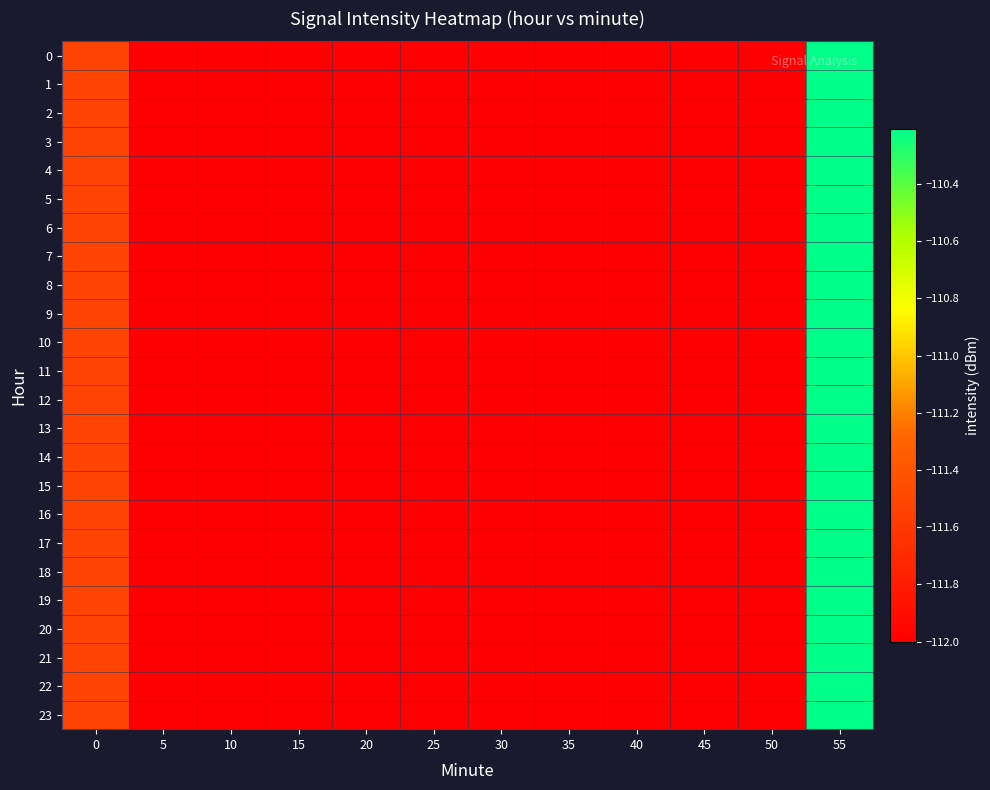

Reading right to left, transcribe all the data shown in this chart.

0: 55=-110.2	50=-112.0	45=-112.0	40=-112.0	35=-112.0	30=-112.0	25=-112.0	20=-112.0	15=-112.0	10=-112.0	5=-112.0	0=-111.5
1: 55=-110.2	50=-112.0	45=-112.0	40=-112.0	35=-112.0	30=-112.0	25=-112.0	20=-112.0	15=-112.0	10=-112.0	5=-112.0	0=-111.5
2: 55=-110.2	50=-112.0	45=-112.0	40=-112.0	35=-112.0	30=-112.0	25=-112.0	20=-112.0	15=-112.0	10=-112.0	5=-112.0	0=-111.5
3: 55=-110.2	50=-112.0	45=-112.0	40=-112.0	35=-112.0	30=-112.0	25=-112.0	20=-112.0	15=-112.0	10=-112.0	5=-112.0	0=-111.5
4: 55=-110.2	50=-112.0	45=-112.0	40=-112.0	35=-112.0	30=-112.0	25=-112.0	20=-112.0	15=-112.0	10=-112.0	5=-112.0	0=-111.5
5: 55=-110.2	50=-112.0	45=-112.0	40=-112.0	35=-112.0	30=-112.0	25=-112.0	20=-112.0	15=-112.0	10=-112.0	5=-112.0	0=-111.5
6: 55=-110.2	50=-112.0	45=-112.0	40=-112.0	35=-112.0	30=-112.0	25=-112.0	20=-112.0	15=-112.0	10=-112.0	5=-112.0	0=-111.5
7: 55=-110.2	50=-112.0	45=-112.0	40=-112.0	35=-112.0	30=-112.0	25=-112.0	20=-112.0	15=-112.0	10=-112.0	5=-112.0	0=-111.5
8: 55=-110.2	50=-112.0	45=-112.0	40=-112.0	35=-112.0	30=-112.0	25=-112.0	20=-112.0	15=-112.0	10=-112.0	5=-112.0	0=-111.5
9: 55=-110.2	50=-112.0	45=-112.0	40=-112.0	35=-112.0	30=-112.0	25=-112.0	20=-112.0	15=-112.0	10=-112.0	5=-112.0	0=-111.5
10: 55=-110.2	50=-112.0	45=-112.0	40=-112.0	35=-112.0	30=-112.0	25=-112.0	20=-112.0	15=-112.0	10=-112.0	5=-112.0	0=-111.5
11: 55=-110.2	50=-112.0	45=-112.0	40=-112.0	35=-112.0	30=-112.0	25=-112.0	20=-112.0	15=-112.0	10=-112.0	5=-112.0	0=-111.5
12: 55=-110.2	50=-112.0	45=-112.0	40=-112.0	35=-112.0	30=-112.0	25=-112.0	20=-112.0	15=-112.0	10=-112.0	5=-112.0	0=-111.5
13: 55=-110.2	50=-112.0	45=-112.0	40=-112.0	35=-112.0	30=-112.0	25=-112.0	20=-112.0	15=-112.0	10=-112.0	5=-112.0	0=-111.5
14: 55=-110.2	50=-112.0	45=-112.0	40=-112.0	35=-112.0	30=-112.0	25=-112.0	20=-112.0	15=-112.0	10=-112.0	5=-112.0	0=-111.5
15: 55=-110.2	50=-112.0	45=-112.0	40=-112.0	35=-112.0	30=-112.0	25=-112.0	20=-112.0	15=-112.0	10=-112.0	5=-112.0	0=-111.5
16: 55=-110.2	50=-112.0	45=-112.0	40=-112.0	35=-112.0	30=-112.0	25=-112.0	20=-112.0	15=-112.0	10=-112.0	5=-112.0	0=-111.5
17: 55=-110.2	50=-112.0	45=-112.0	40=-112.0	35=-112.0	30=-112.0	25=-112.0	20=-112.0	15=-112.0	10=-112.0	5=-112.0	0=-111.5
18: 55=-110.2	50=-112.0	45=-112.0	40=-112.0	35=-112.0	30=-112.0	25=-112.0	20=-112.0	15=-112.0	10=-112.0	5=-112.0	0=-111.5
19: 55=-110.2	50=-112.0	45=-112.0	40=-112.0	35=-112.0	30=-112.0	25=-112.0	20=-112.0	15=-112.0	10=-112.0	5=-112.0	0=-111.5
20: 55=-110.2	50=-112.0	45=-112.0	40=-112.0	35=-112.0	30=-112.0	25=-112.0	20=-112.0	15=-112.0	10=-112.0	5=-112.0	0=-111.5
21: 55=-110.2	50=-112.0	45=-112.0	40=-112.0	35=-112.0	30=-112.0	25=-112.0	20=-112.0	15=-112.0	10=-112.0	5=-112.0	0=-111.5
22: 55=-110.2	50=-112.0	45=-112.0	40=-112.0	35=-112.0	30=-112.0	25=-112.0	20=-112.0	15=-112.0	10=-112.0	5=-112.0	0=-111.5
23: 55=-110.2	50=-112.0	45=-112.0	40=-112.0	35=-112.0	30=-112.0	25=-112.0	20=-112.0	15=-112.0	10=-112.0	5=-112.0	0=-111.5